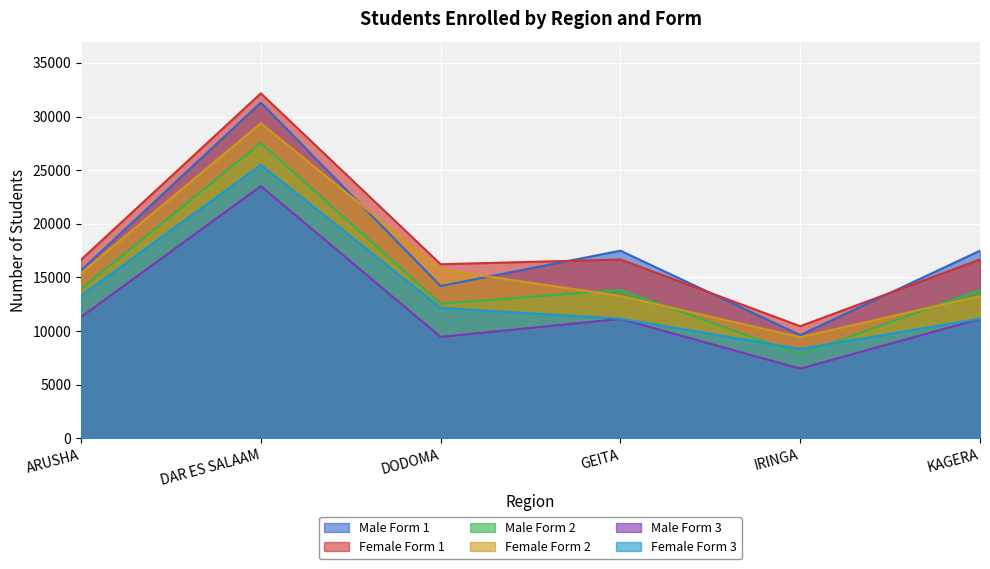

Rank the categories by Female Form 3 value from highest to lowest.

DAR ES SALAAM, ARUSHA, DODOMA, GEITA, KAGERA, IRINGA